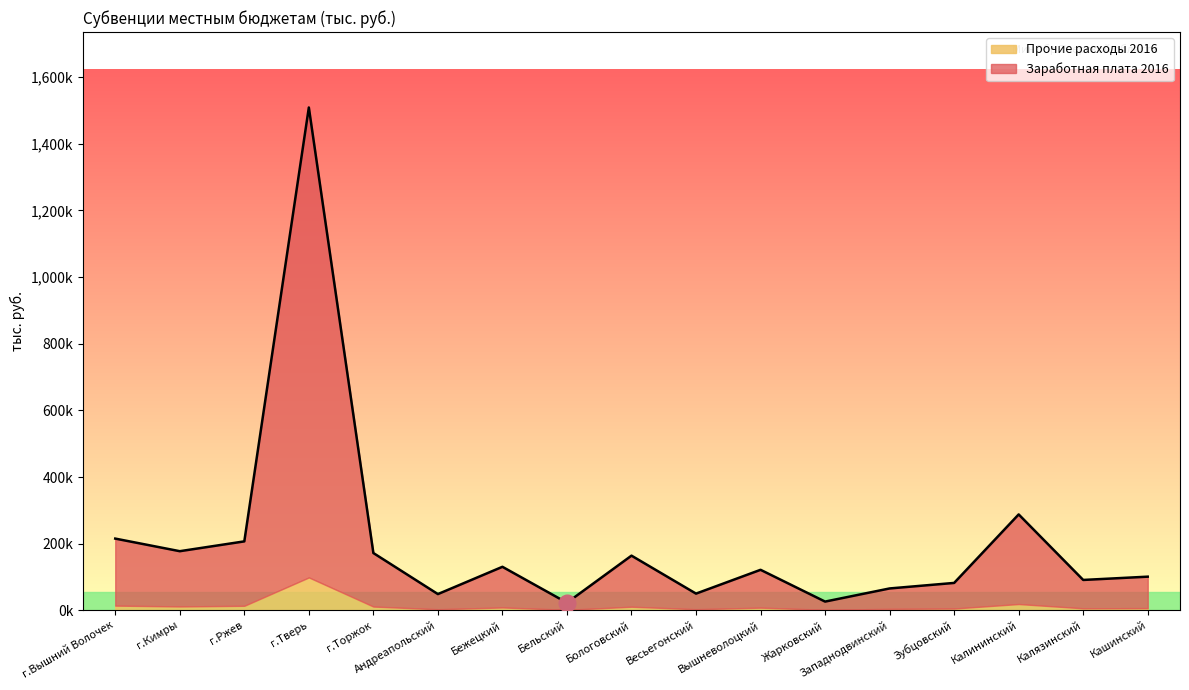

What is the smallest value displayed?

22731